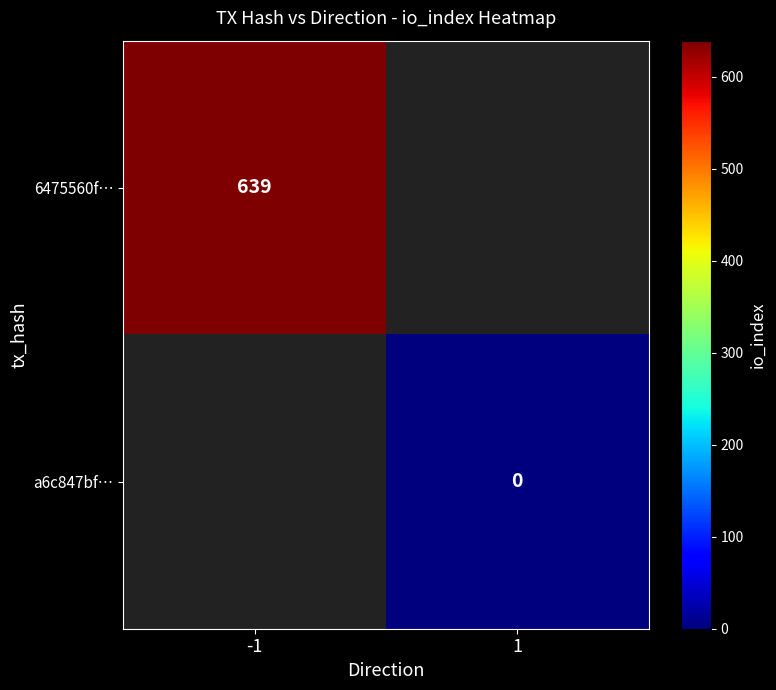

At which category does the chart reach its peak across all series?

-1